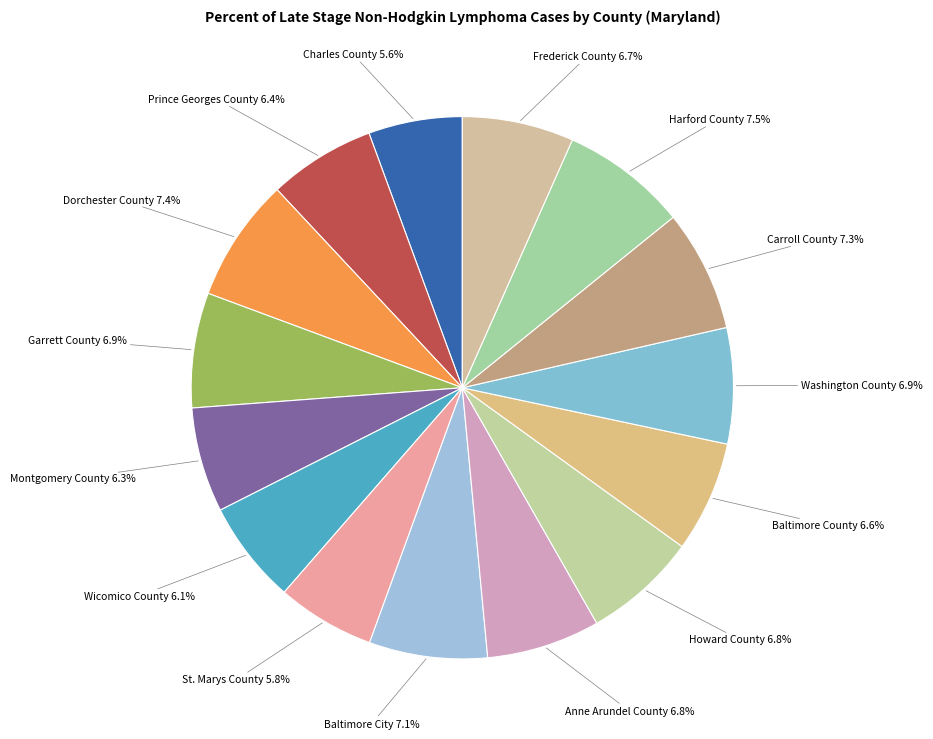

Count the number of slices in the pie.

15